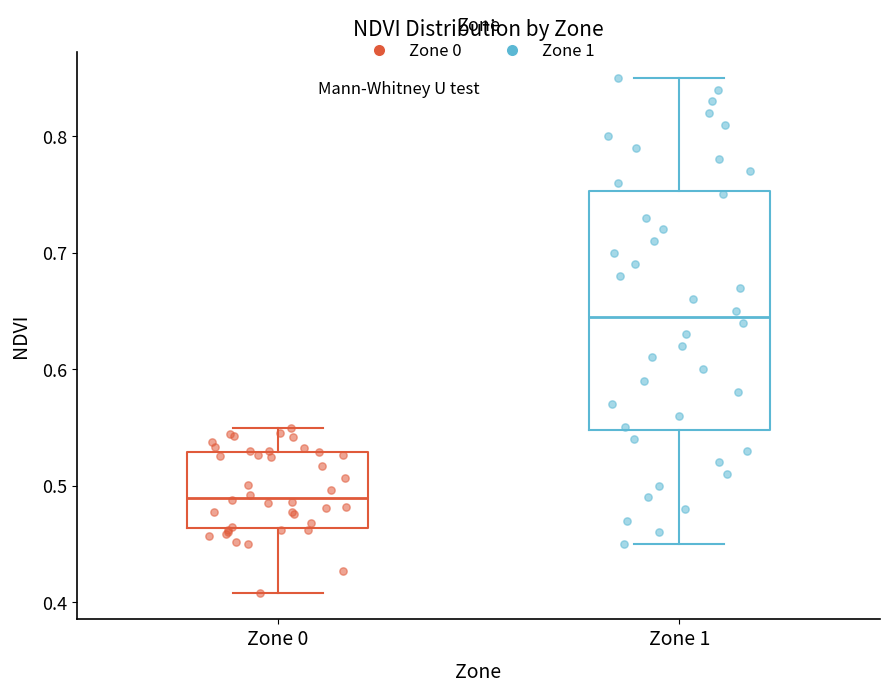

Which box has the lowest median line?

Zone 0